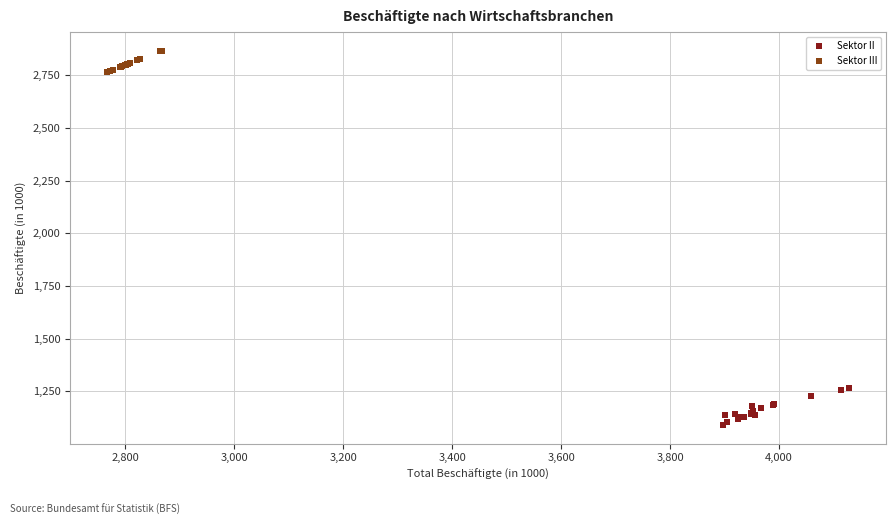

Which series has the largest Y range (max minus min)?

Sektor II